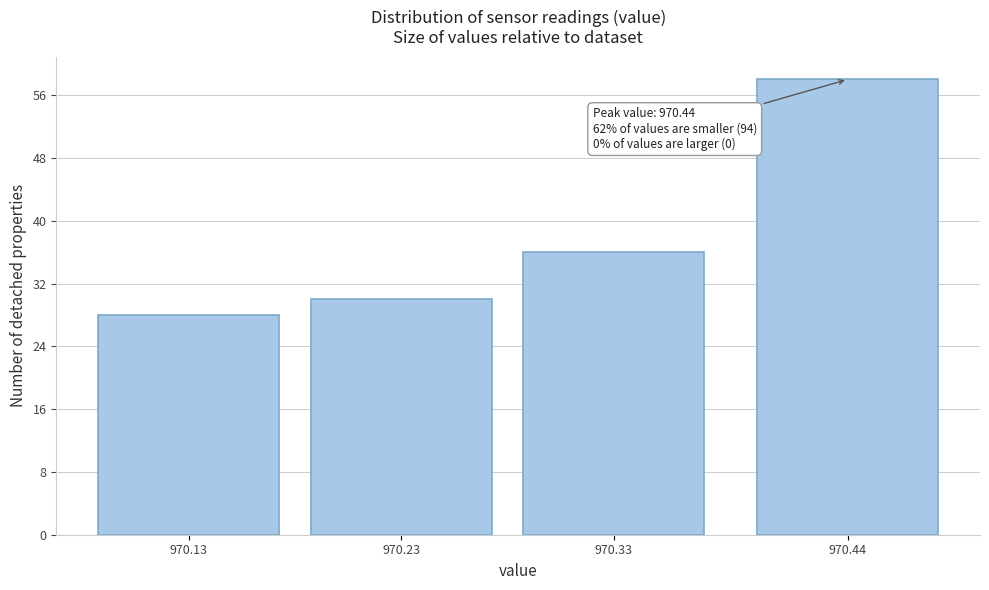

Reading right to left, list all the values displayed in this chart.

970.44=58	970.33=36	970.23=30	970.13=28